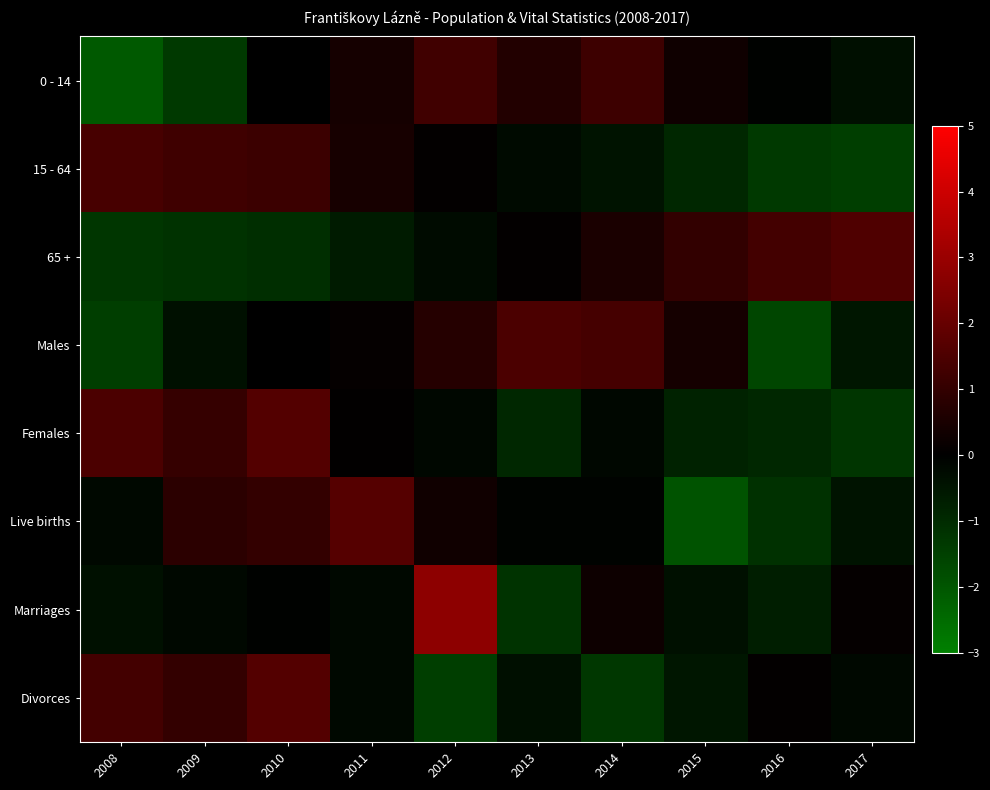

Reading left to right, list all the values displayed in this chart.

0 - 14: 2008=-2.1	2009=-1.3	2010=-0.0	2011=0.4	2012=1.3	2013=0.7	2014=1.2	2015=0.3	2016=-0.1	2017=-0.4
15 - 64: 2008=1.4	2009=1.2	2010=1.2	2011=0.5	2012=0.1	2013=-0.2	2014=-0.4	2015=-0.9	2016=-1.3	2017=-1.4
65 +: 2008=-1.3	2009=-1.2	2010=-1.1	2011=-0.6	2012=-0.3	2013=0.1	2014=0.5	2015=1.0	2016=1.3	2017=1.6
Males: 2008=-1.5	2009=-0.4	2010=-0.0	2011=0.1	2012=0.7	2013=1.5	2014=1.3	2015=0.4	2016=-1.6	2017=-0.5
Females: 2008=1.5	2009=1.1	2010=1.6	2011=0.1	2012=-0.2	2013=-0.9	2014=-0.2	2015=-0.8	2016=-0.9	2017=-1.2
Live births: 2008=-0.2	2009=0.9	2010=1.0	2011=1.7	2012=0.3	2013=-0.1	2014=-0.1	2015=-1.9	2016=-1.1	2017=-0.5
Marriages: 2008=-0.4	2009=-0.2	2010=-0.0	2011=-0.2	2012=2.8	2013=-1.2	2014=0.3	2015=-0.4	2016=-0.7	2017=0.1
Divorces: 2008=1.3	2009=1.0	2010=1.7	2011=-0.2	2012=-1.5	2013=-0.4	2014=-1.3	2015=-0.5	2016=0.1	2017=-0.2